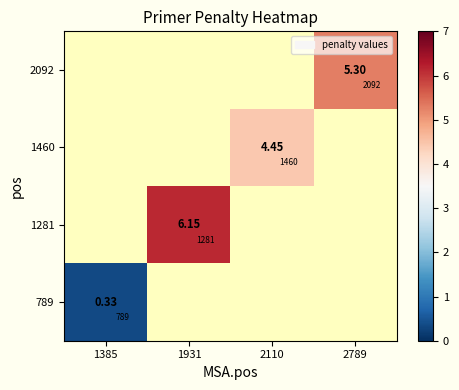

Is the value of 1460 at 2789 greater than the value of 789 at 1385?

No